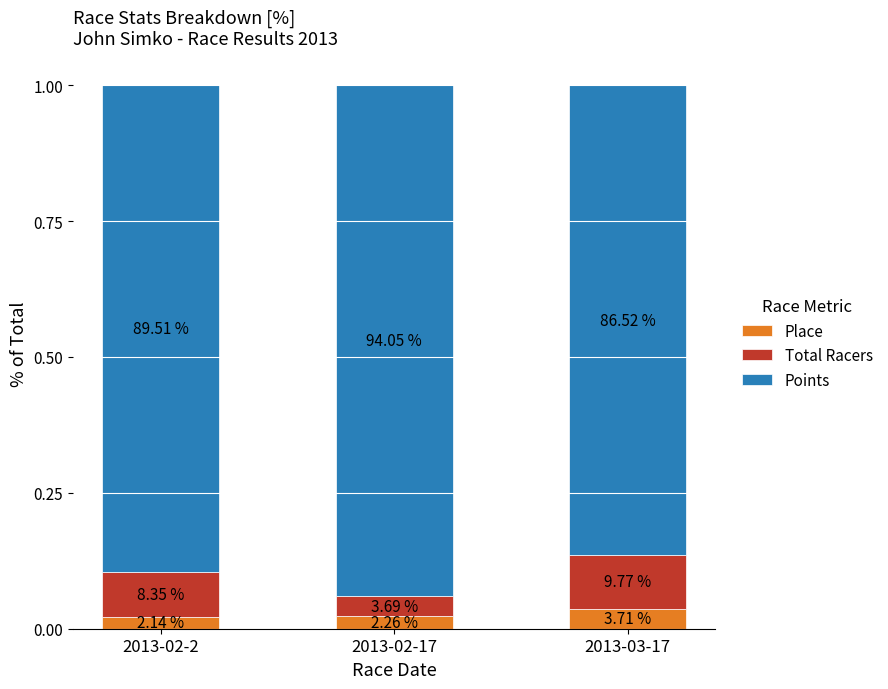

Does the chart contain stacked bars?

Yes